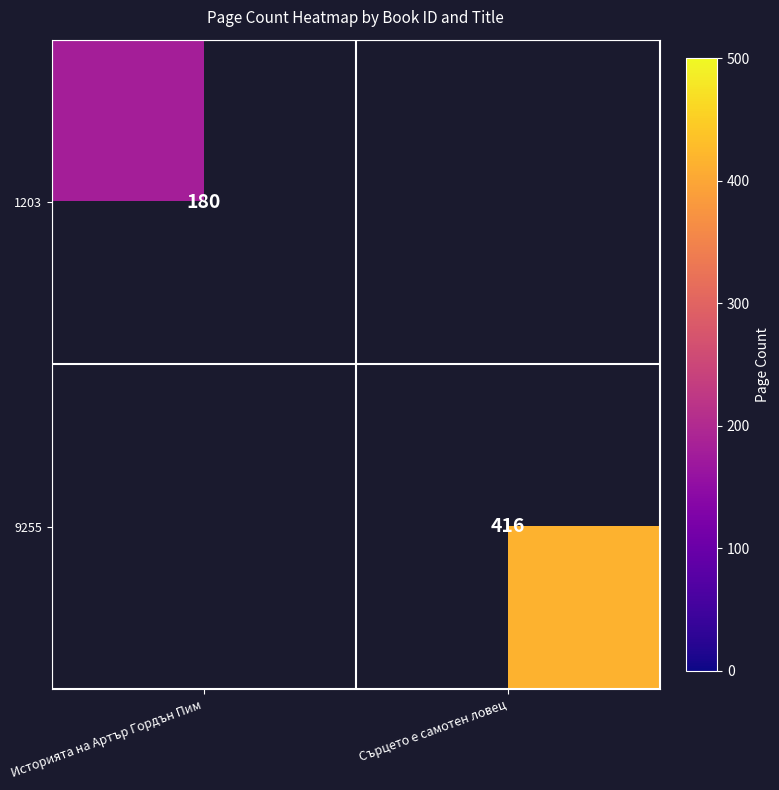

Is it true that 9255 equals 416 at Сърцето е самотен ловец?

True